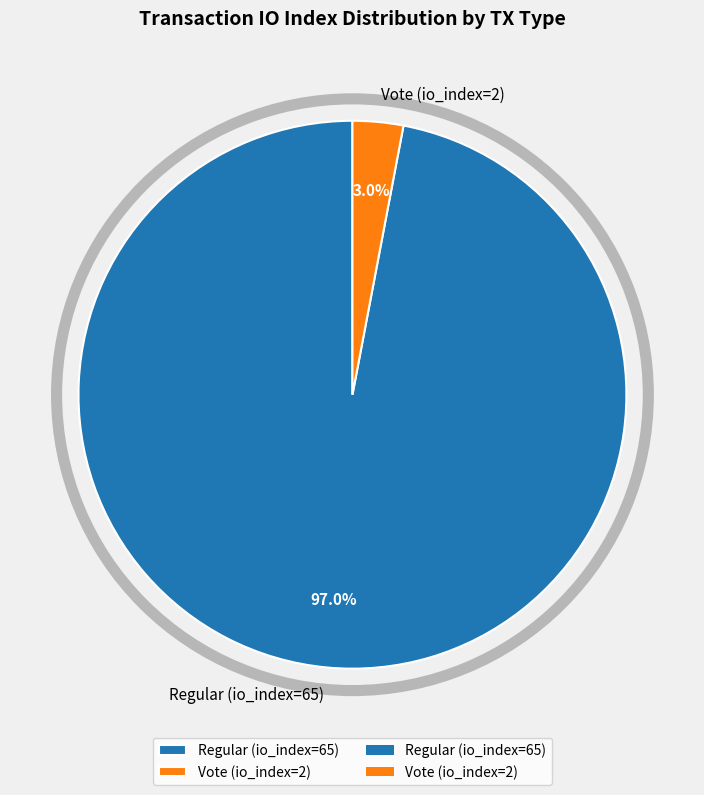

Combined, do Regular (io_index=65) and Vote (io_index=2) account for over 50%?

Yes